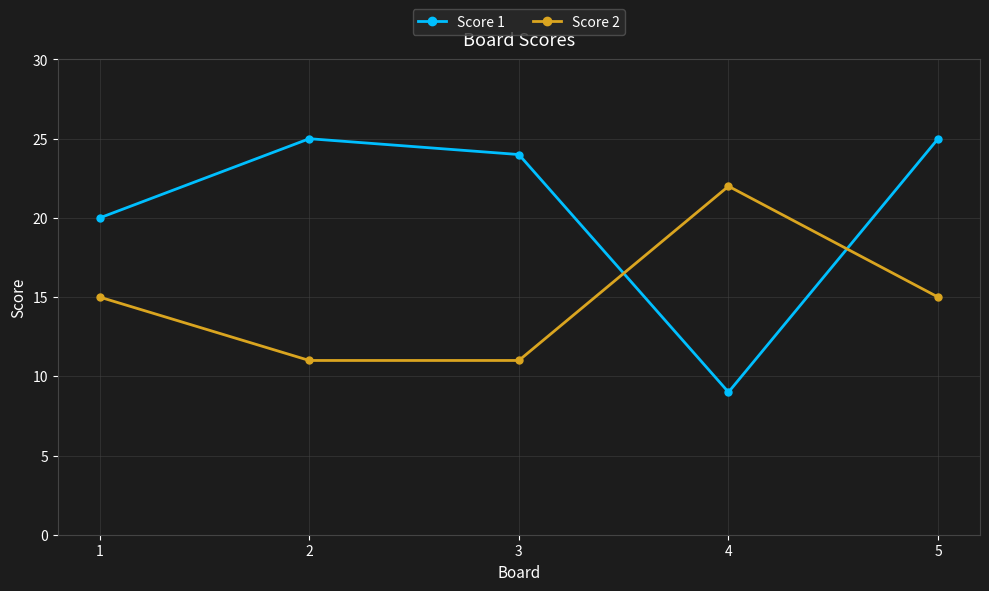

Read the Score 2 value at 3.

11